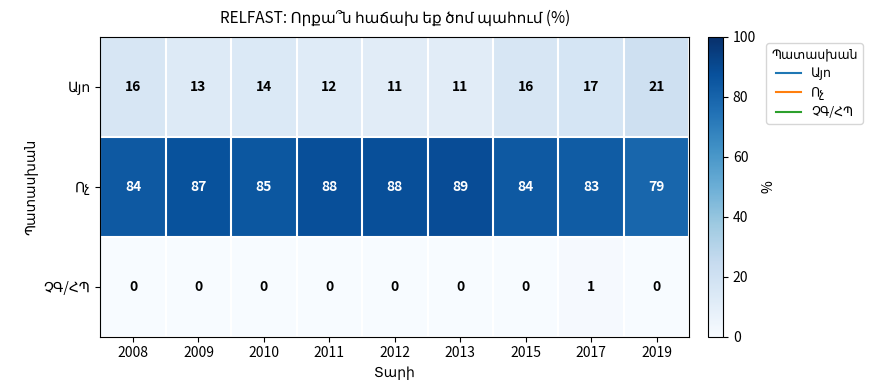

What is the spread (max minus min) of values at 2013?

89